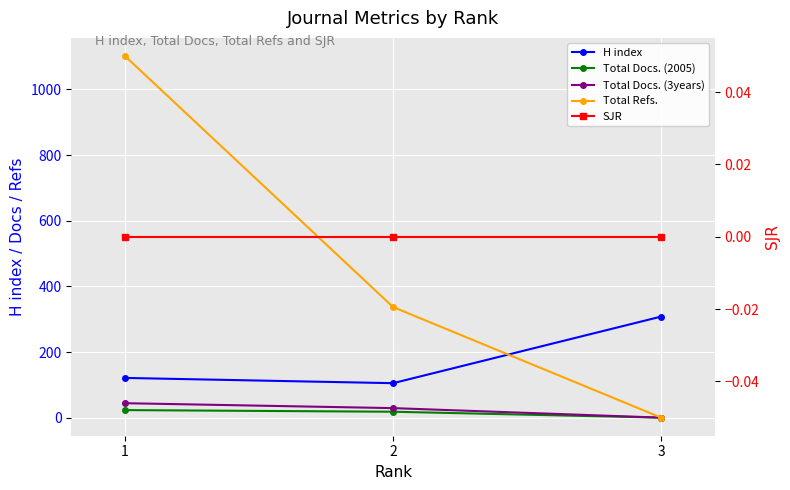

List the labels in order of H index value, smallest first.

2, 1, 3